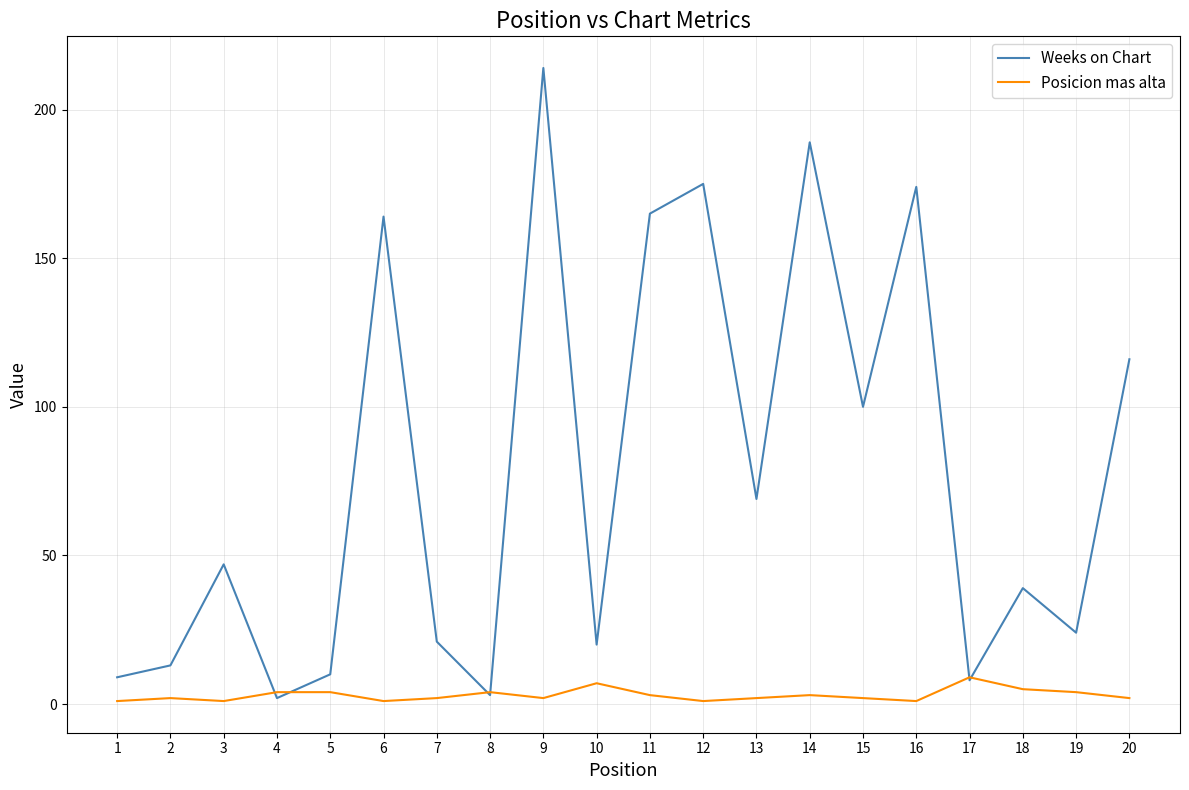

Reading left to right, what are all the values shown in this chart?

Weeks on Chart: 1=9	2=13	3=47	4=2	5=10	6=164	7=21	8=3	9=214	10=20	11=165	12=175	13=69	14=189	15=100	16=174	17=8	18=39	19=24	20=116
Posicion mas alta: 1=1	2=2	3=1	4=4	5=4	6=1	7=2	8=4	9=2	10=7	11=3	12=1	13=2	14=3	15=2	16=1	17=9	18=5	19=4	20=2